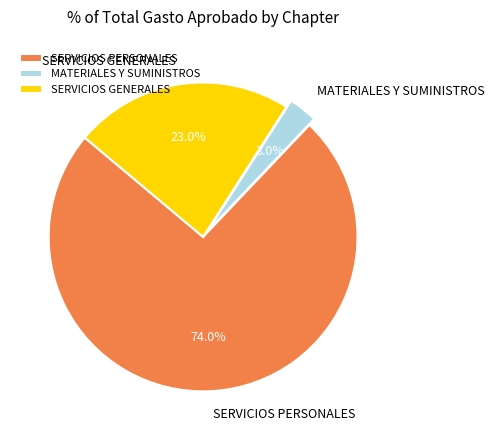

To the nearest percent, what is the average slice percentage?

33%